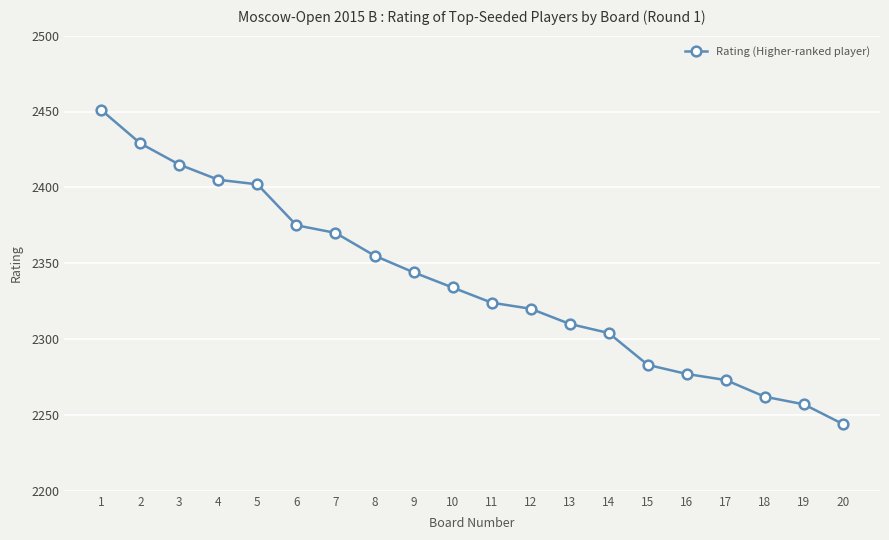

The value at 12 is 846. True or false?

False